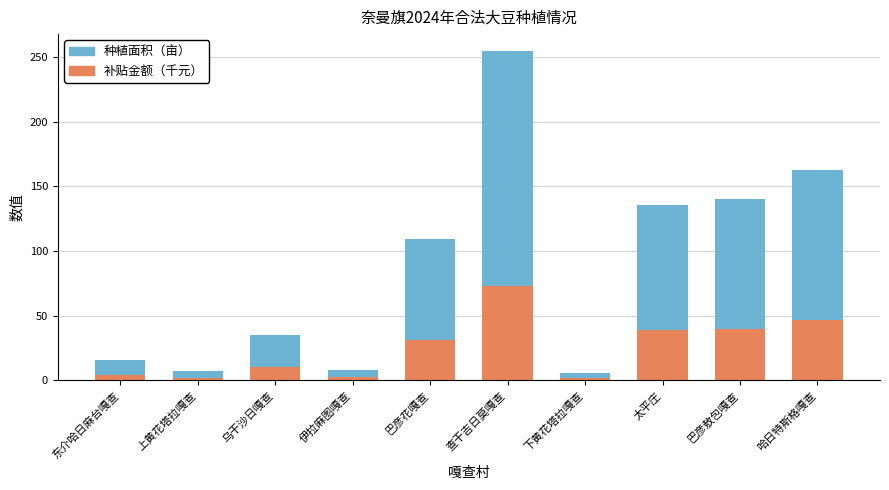

The 补贴金额（千元） series shows 10.0 at 乌干沙日嘎查. True or false?

True